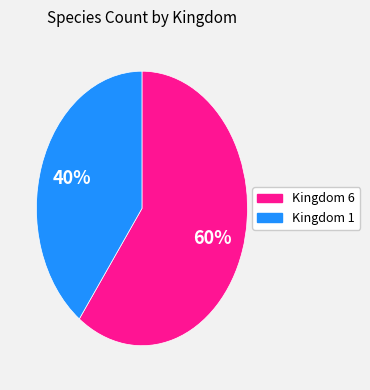

Is there a majority slice in this chart?

Yes